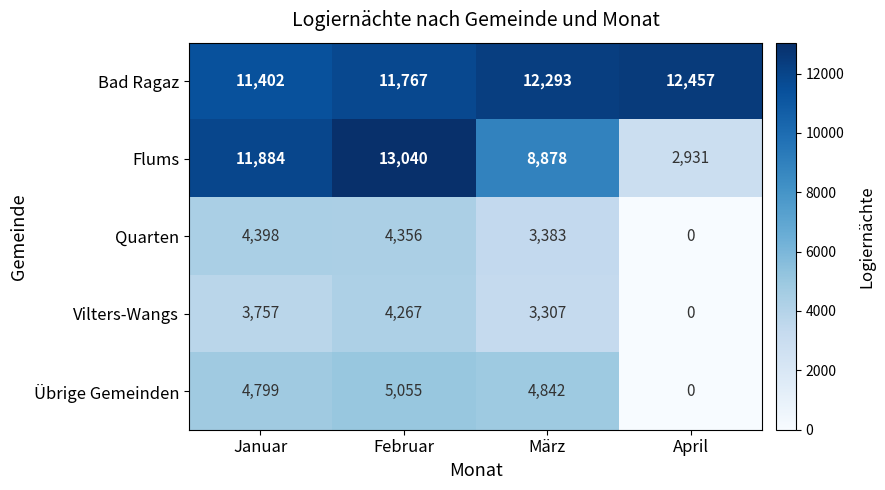

What value does the Vilters-Wangs series have at März, to the nearest 100?

3300